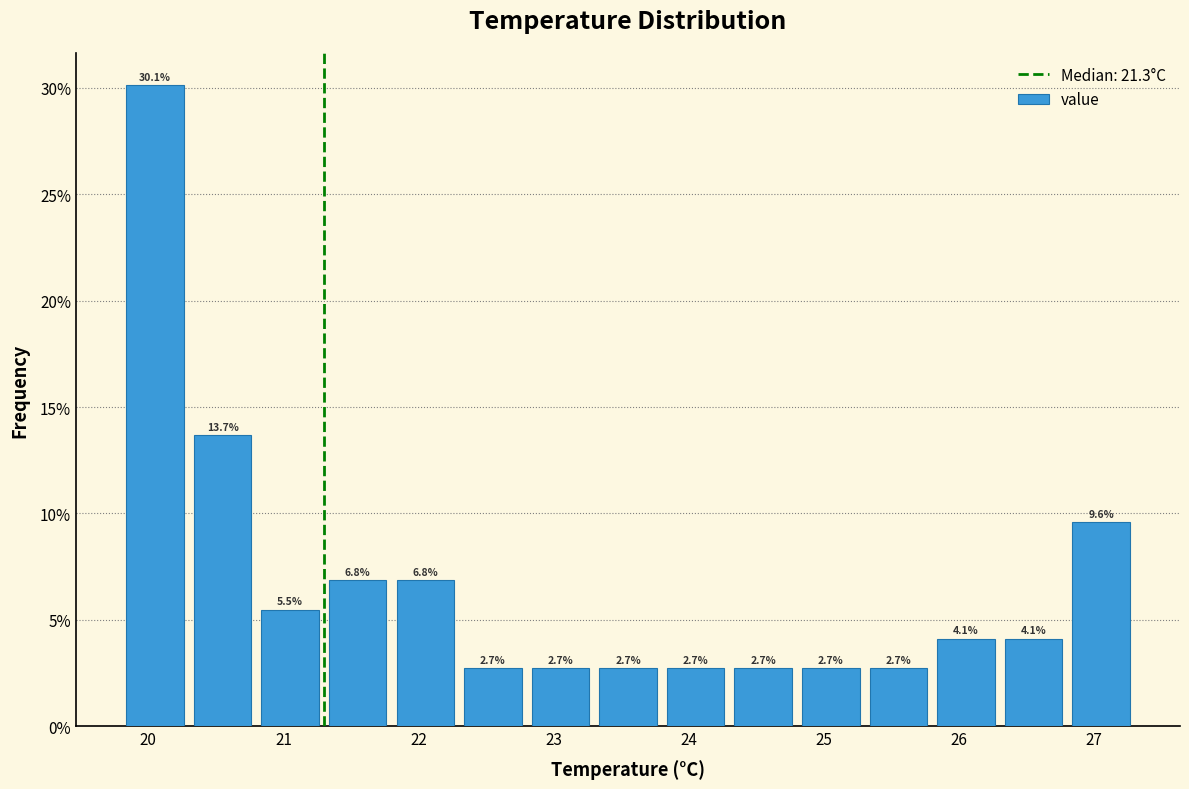

Reading left to right, transcribe this chart: for each bar, give the range it covers on the x-axis and its height.

19.8 to 20.3: 30.1
20.3 to 20.8: 13.7
20.8 to 21.3: 5.5
21.3 to 21.8: 6.8
21.8 to 22.3: 6.8
22.3 to 22.8: 2.7
22.8 to 23.3: 2.7
23.3 to 23.8: 2.7
23.8 to 24.3: 2.7
24.3 to 24.8: 2.7
24.8 to 25.3: 2.7
25.3 to 25.8: 2.7
25.8 to 26.3: 4.1
26.3 to 26.8: 4.1
26.8 to 27.3: 9.6